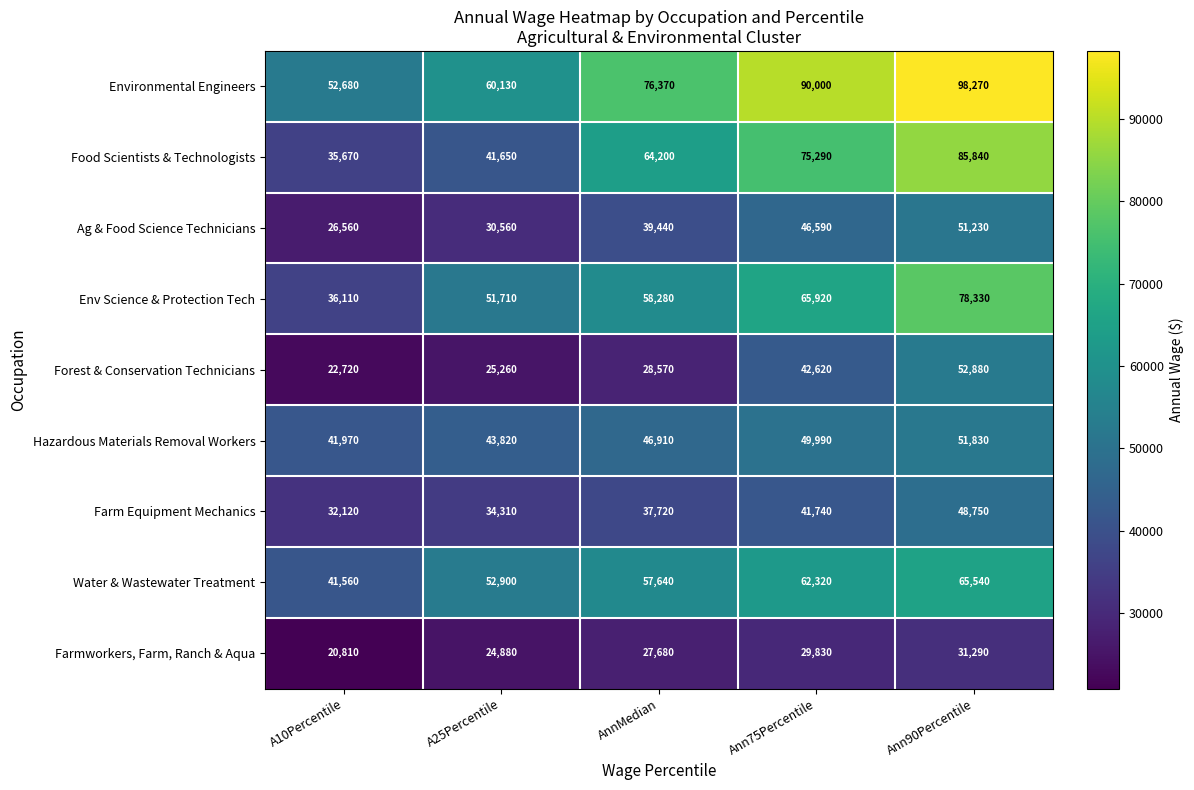

What is the difference between the highest and lowest values at Ann90Percentile?

66980